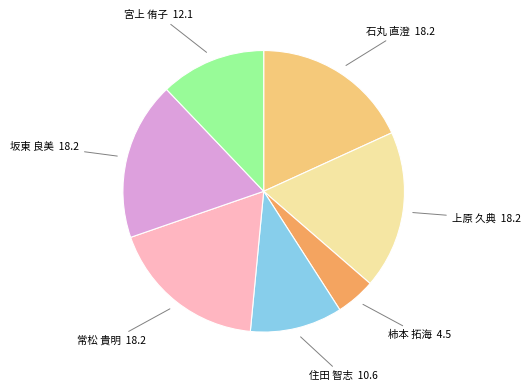

Is there any slice that represents more than half of the pie?

No